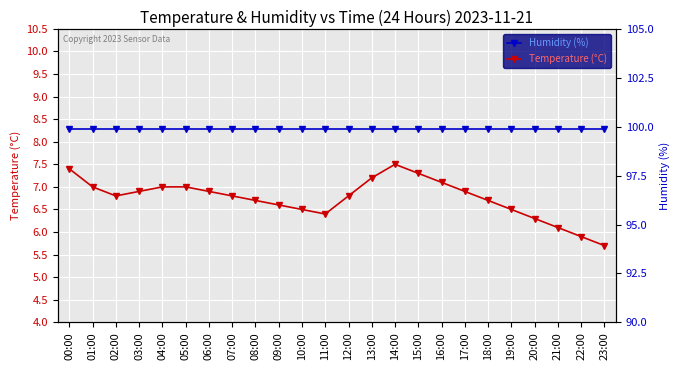

Which has a higher value, 02:00 or 19:00?

02:00